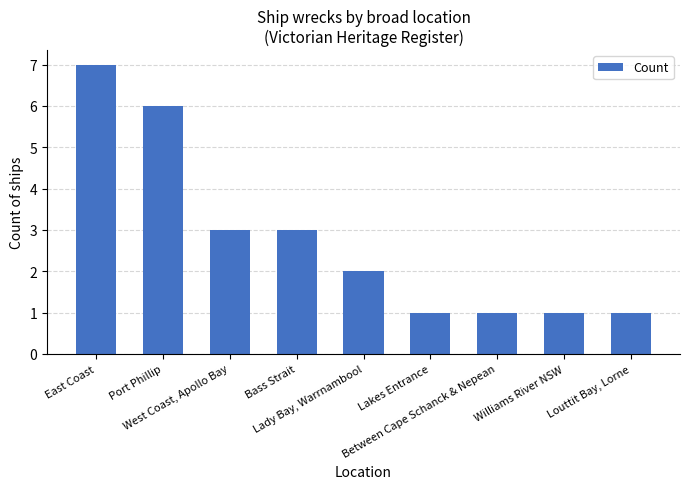

Does the chart contain any negative values?

No